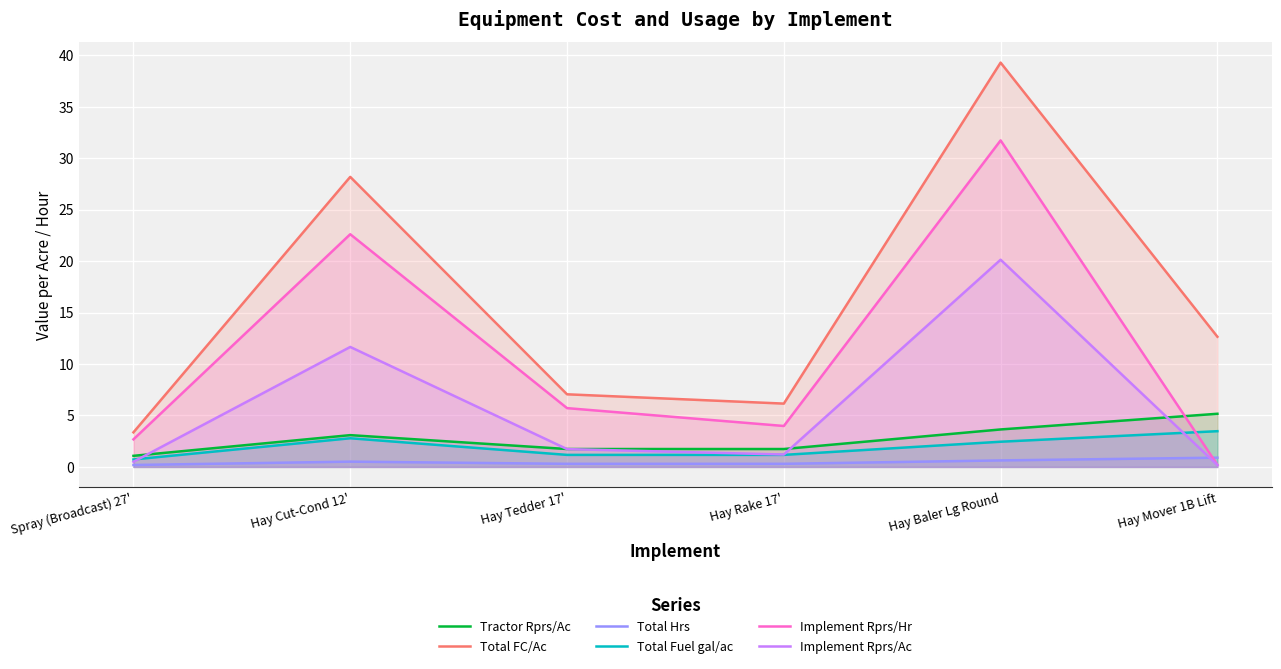

True or false: Total Fuel gal/ac and Total FC/Ac intersect in this chart.

False